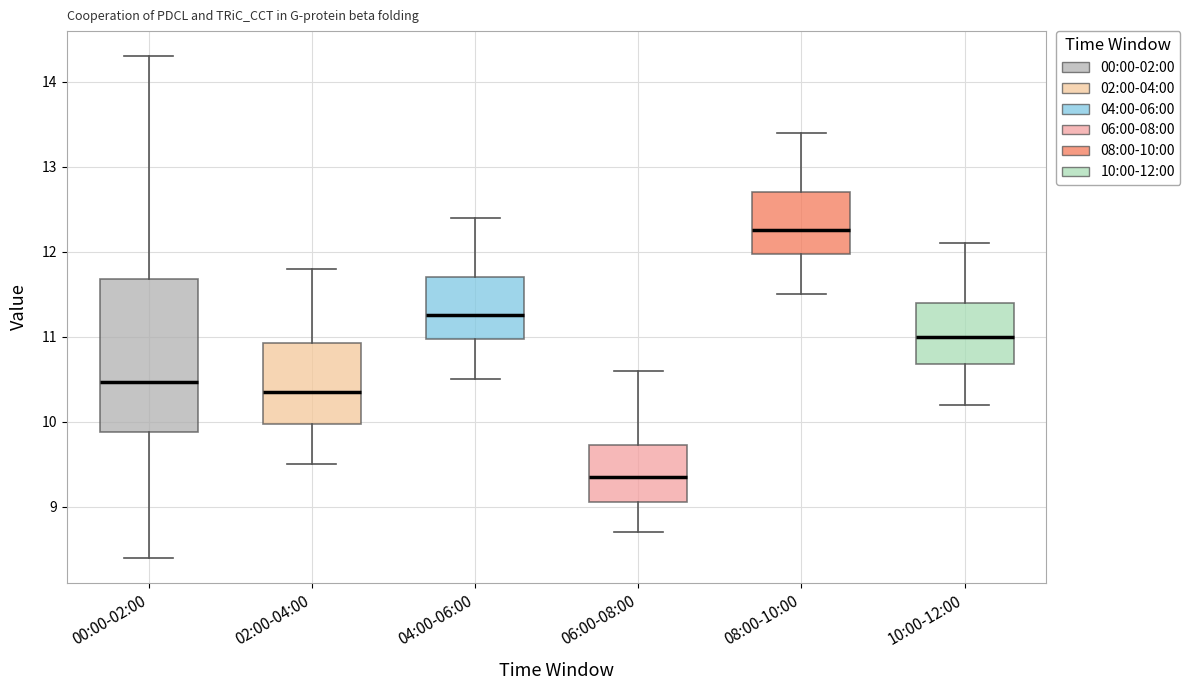

Reading left to right, transcribe this box plot: for each box, give where its median line is, the range the box spans, and where its two whiskers end, as read against the y-axis. The values are not printed on the chart, so give them approximately, as read against the axis.

00:00-02:00: median 10.5, box 9.9 to 11.7, whiskers 8.4 to 14.3
02:00-04:00: median 10.4, box 10.0 to 10.9, whiskers 9.5 to 11.8
04:00-06:00: median 11.3, box 11.0 to 11.7, whiskers 10.5 to 12.4
06:00-08:00: median 9.4, box 9.1 to 9.7, whiskers 8.7 to 10.6
08:00-10:00: median 12.3, box 12.0 to 12.7, whiskers 11.5 to 13.4
10:00-12:00: median 11.0, box 10.7 to 11.4, whiskers 10.2 to 12.1